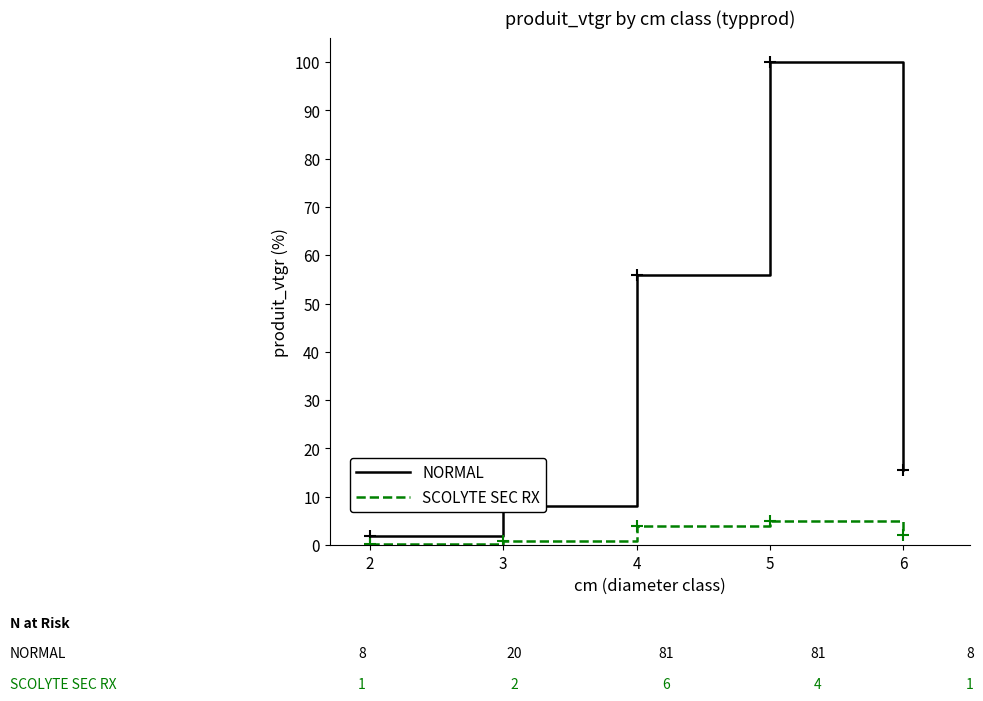

What is the average value of the NORMAL series?

36.2